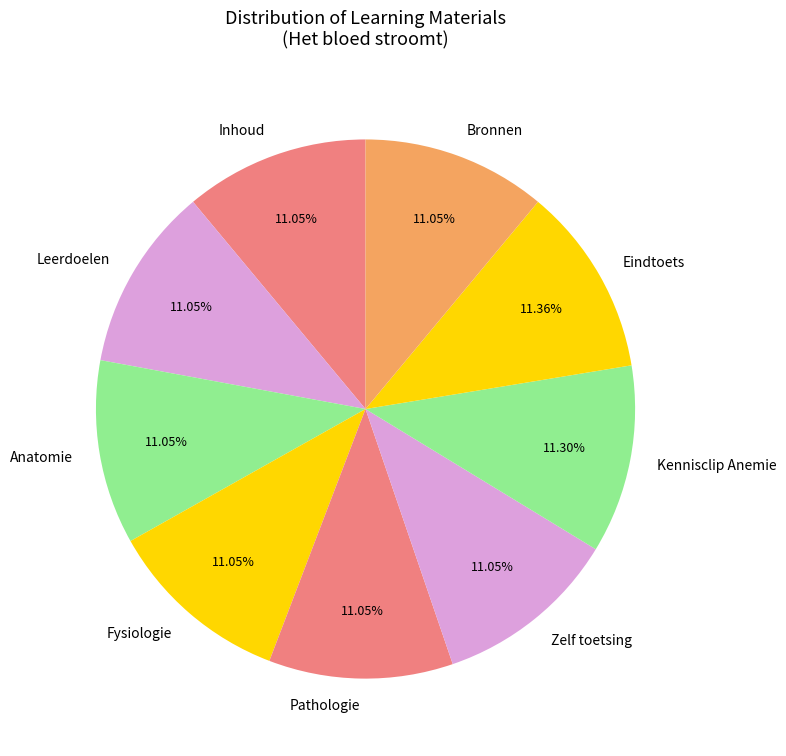

Does Pathologie account for over 50% of the chart?

No